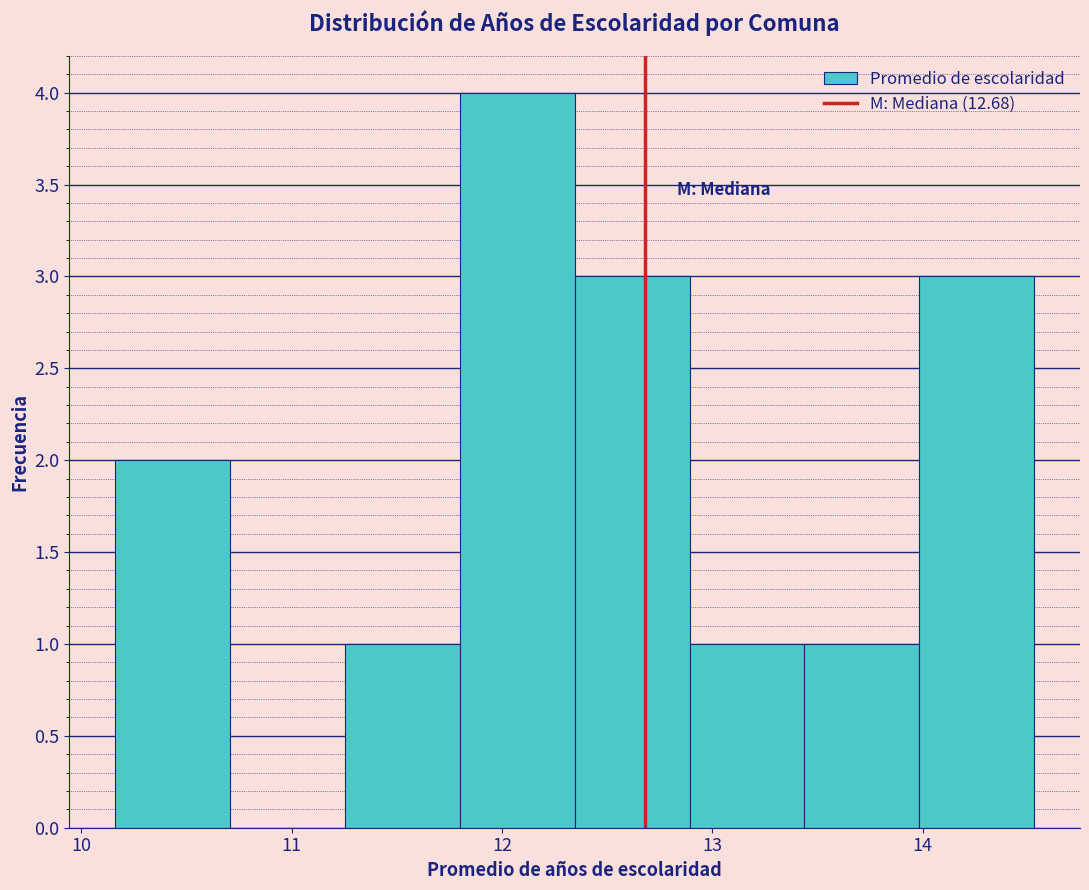

Reading left to right, list every bar in this chart as the range it spans on the x-axis followed by its height. Neither the bar edges nor the heights are printed on the chart, so give them approximately, as read against the axes.

10.2 to 10.7: 2
10.7 to 11.3: 0
11.3 to 11.8: 1
11.8 to 12.3: 4
12.3 to 12.9: 3
12.9 to 13.4: 1
13.4 to 14.0: 1
14.0 to 14.5: 3